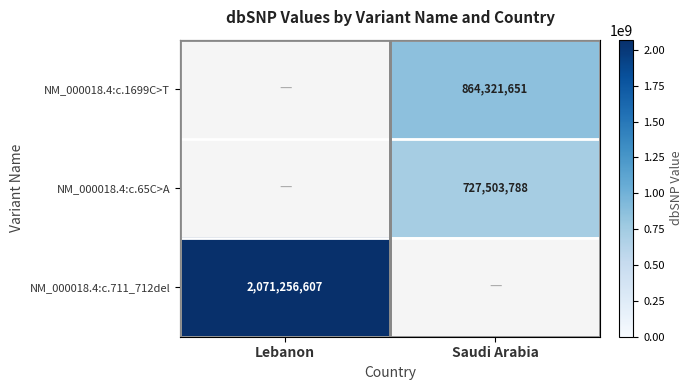

True or false: NM_000018.4:c.711_712del has a value of 1331853668 at Lebanon.

False